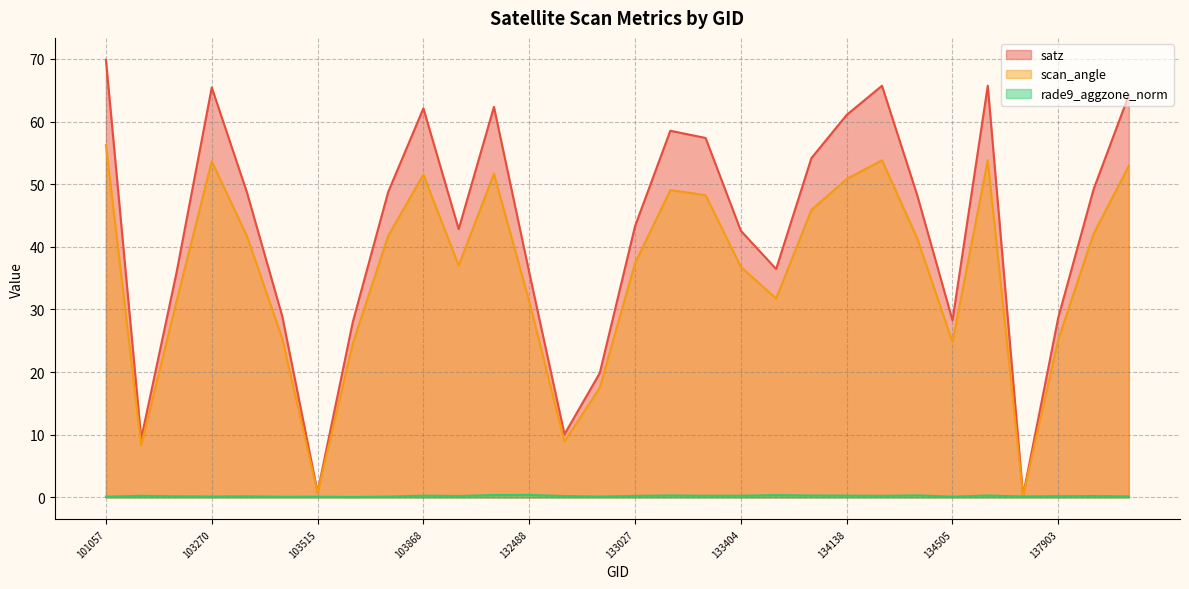

What is the approximate value of satz at 134138?

61.1